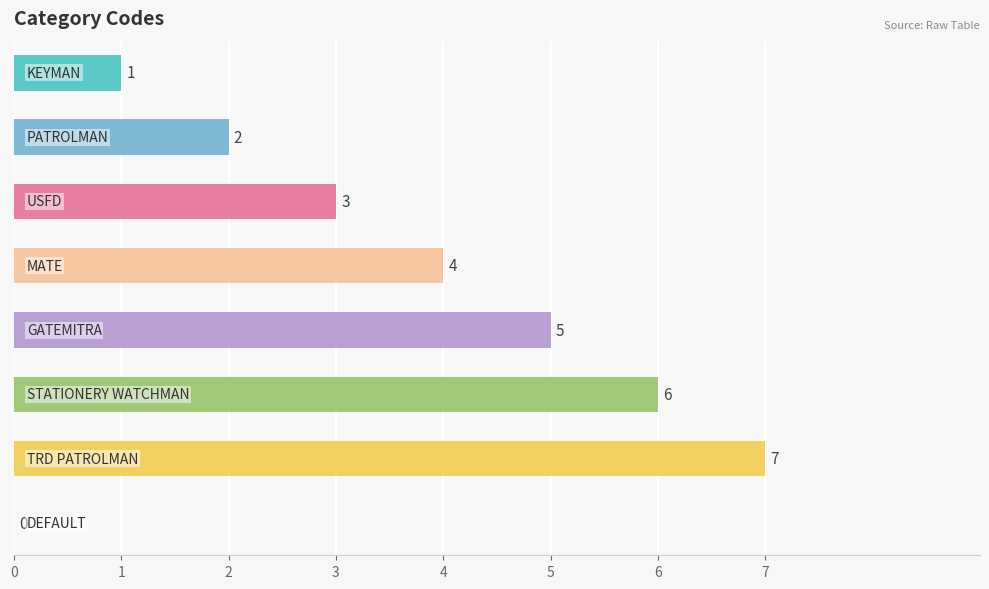

What is the maximum value shown in the chart?

7